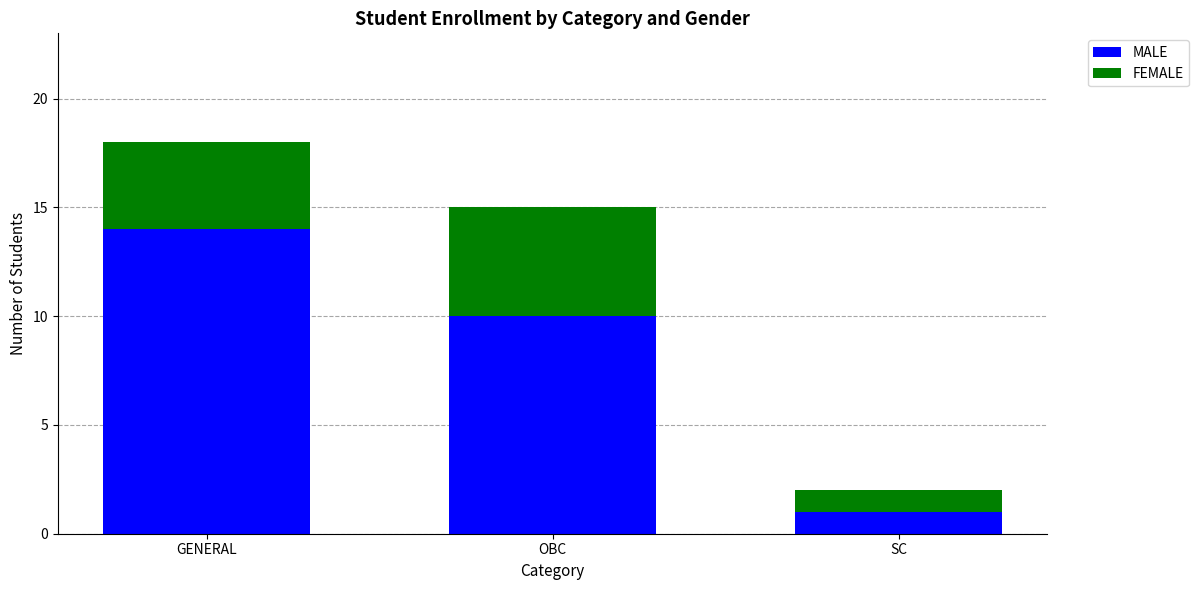

The value of MALE at GENERAL is 14. True or false?

True